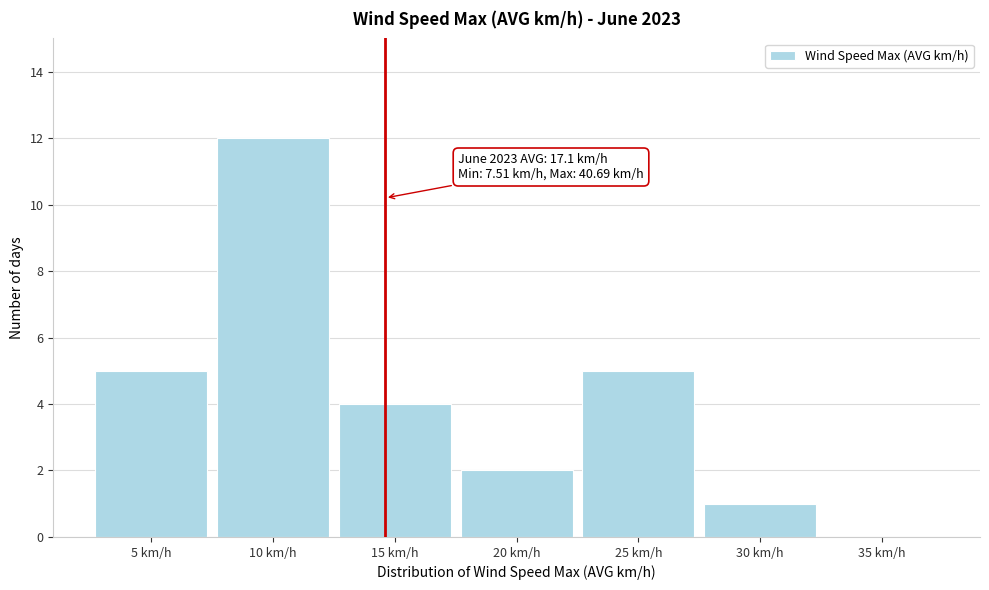

Reading left to right, list all the values displayed in this chart.

5 km/h=5	10 km/h=12	15 km/h=4	20 km/h=2	25 km/h=5	30 km/h=1	35 km/h=0